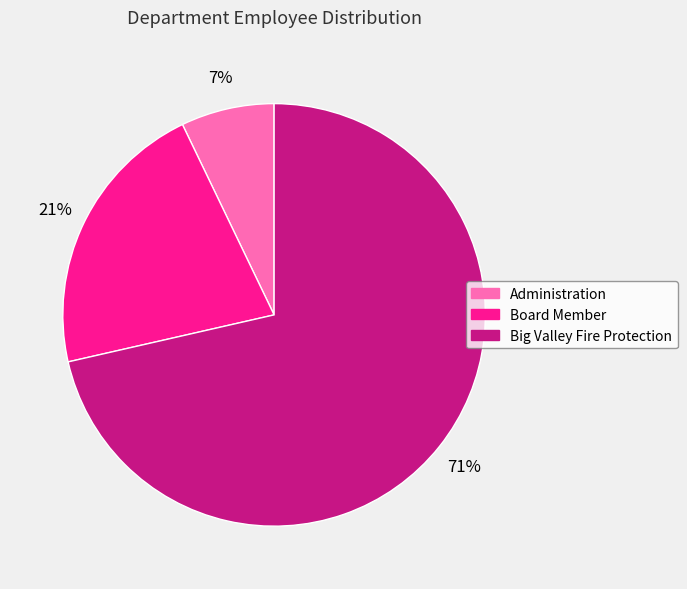

True or false: Board Member accounts for 28% of the total.

False